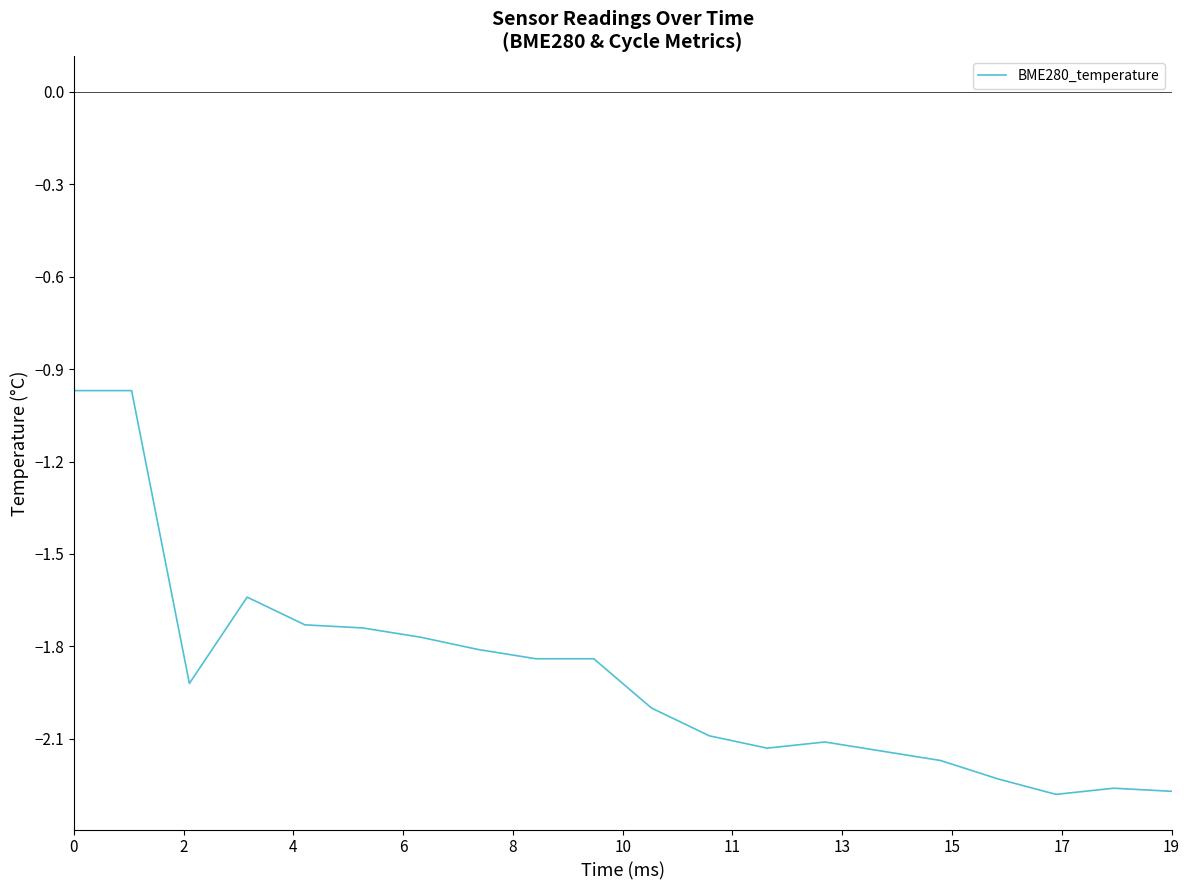

What is the difference between the maximum and minimum values?

1.3